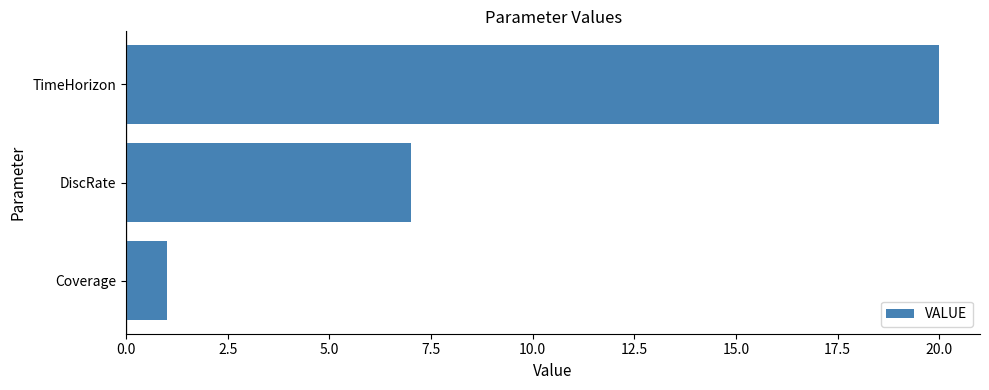

Reading bottom to top, transcribe all the data shown in this chart.

1	7	20